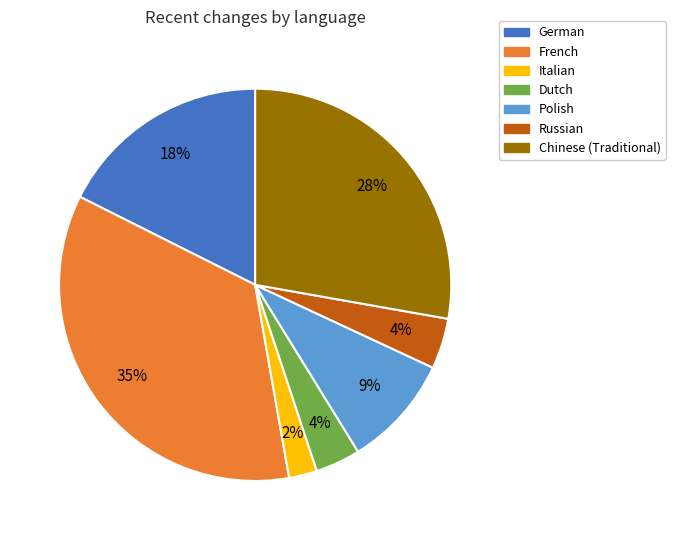

Do Dutch and German together represent more than half of the pie?

No